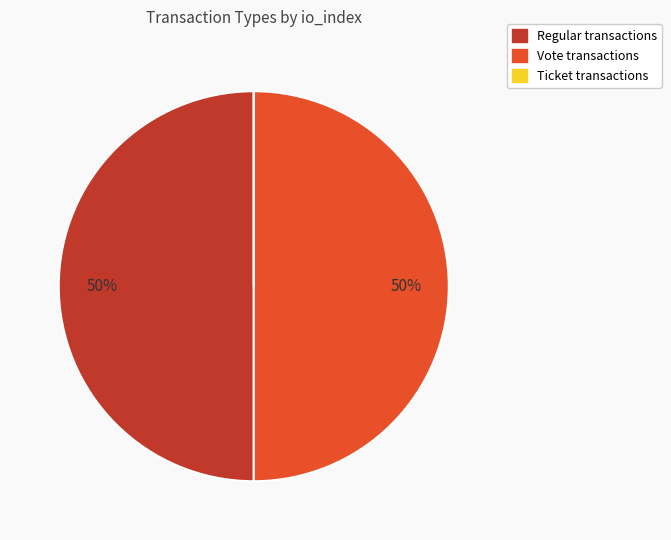

To the nearest percent, what is the difference between the largest and smallest slice percentages?

50%